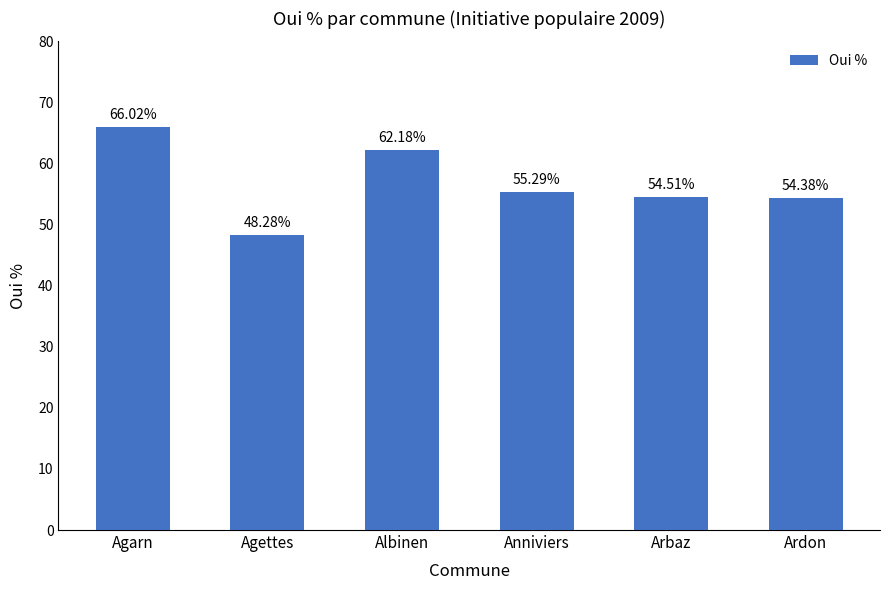

What is the label of the 2nd bar from the left?

Agettes